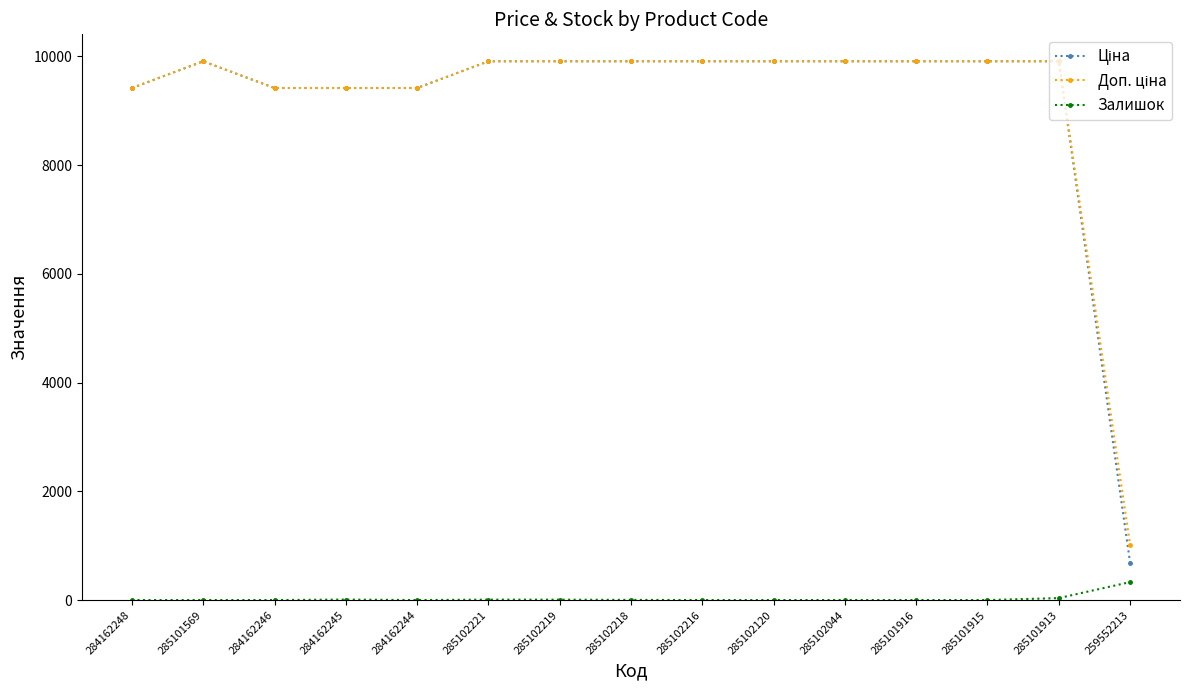

At how many categories does at least one series exceed 9755?

10